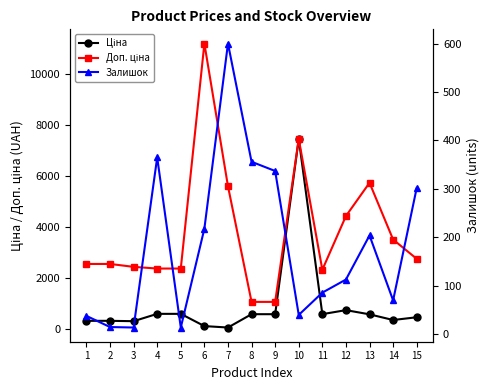

Rank the categories by Залишок value from lowest to highest.

3, 5, 2, 1, 10, 14, 11, 12, 13, 6, 15, 9, 8, 4, 7